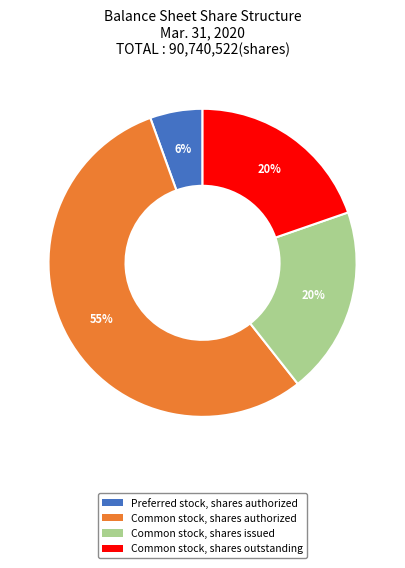

Is the sum of Common stock, shares outstanding and Preferred stock, shares authorized greater than half?

No